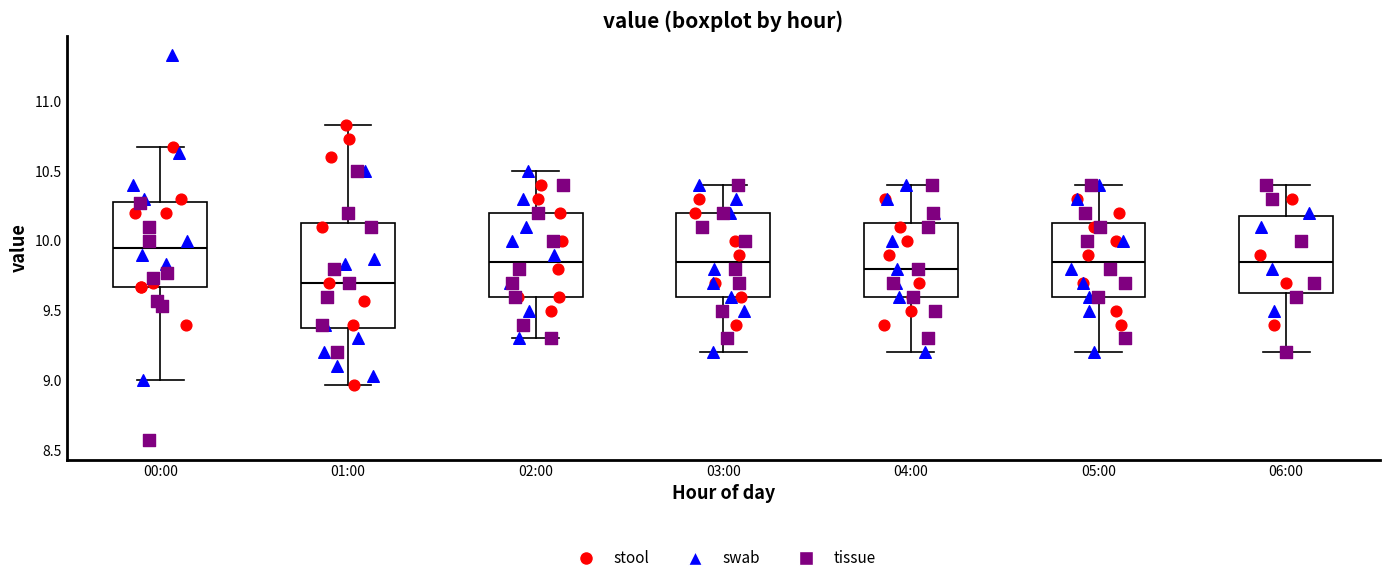

Which box's median line is the lowest?

01:00